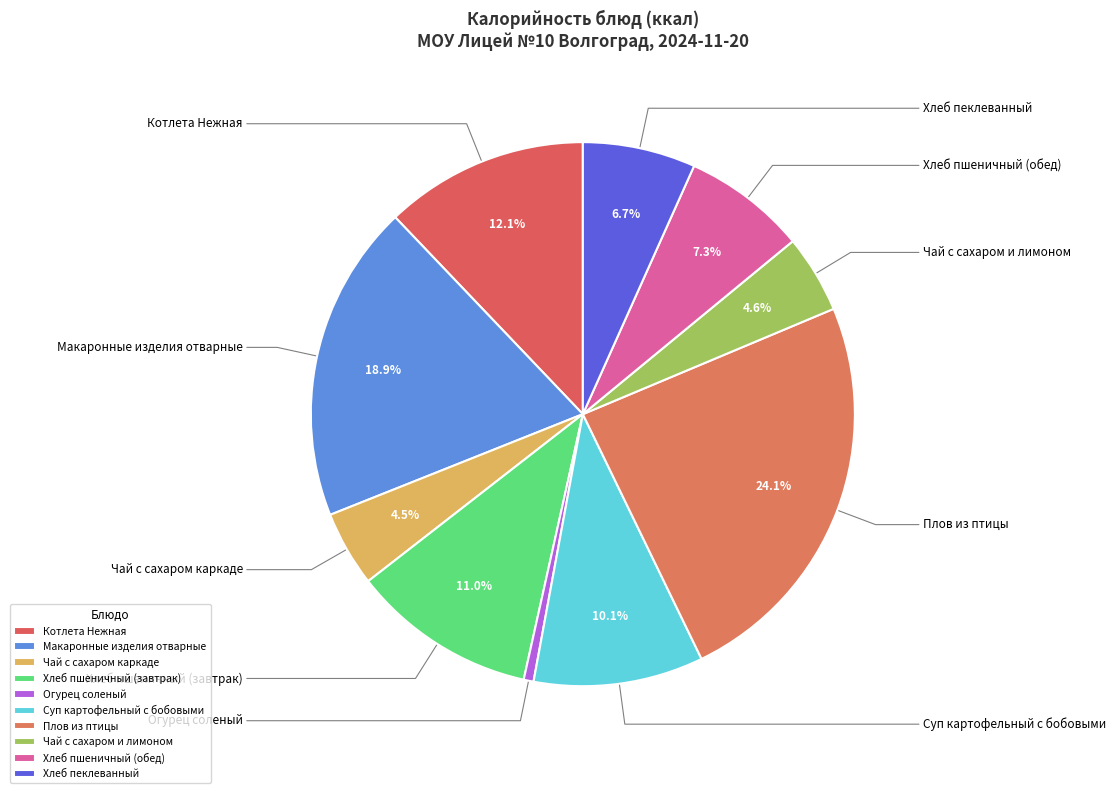

Rank the categories by value from lowest to highest.

Огурец соленый, Чай с сахаром каркаде, Чай с сахаром и лимоном, Хлеб пеклеванный, Хлеб пшеничный (обед), Суп картофельный с бобовыми, Хлеб пшеничный (завтрак), Котлета Нежная, Макаронные изделия отварные, Плов из птицы